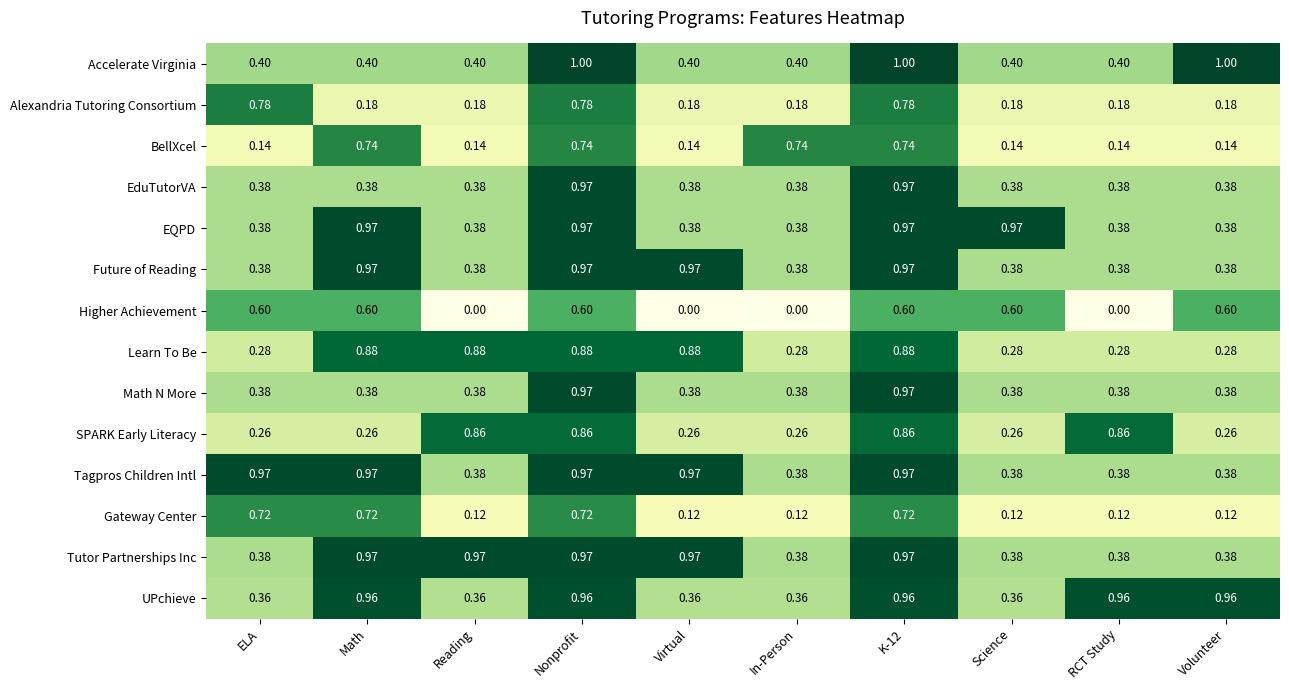

Is the value of UPchieve at Reading greater than the value of Learn To Be at Math?

No